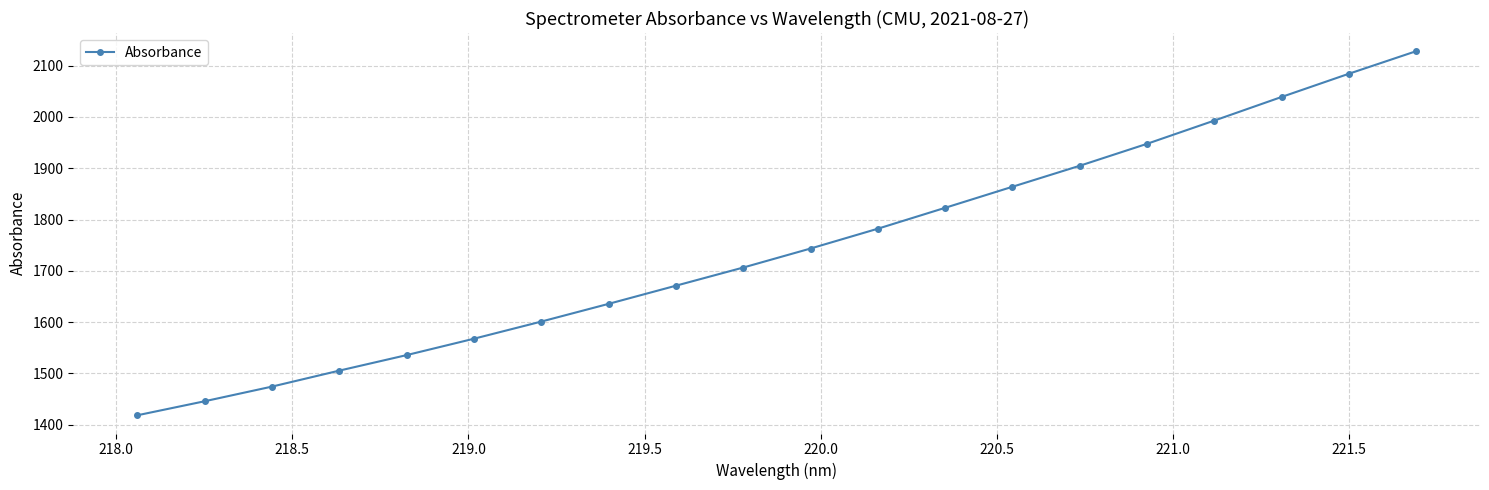

Reading left to right, what are all the values shown in this chart?

1418.4	1445.8	1474.3	1505.5	1535.8	1567.7	1601.1	1635.7	1671.1	1706.5	1743.5	1782.2	1822.9	1864.0	1904.9	1947.7	1992.9	2039.0	2084.2	2128.2